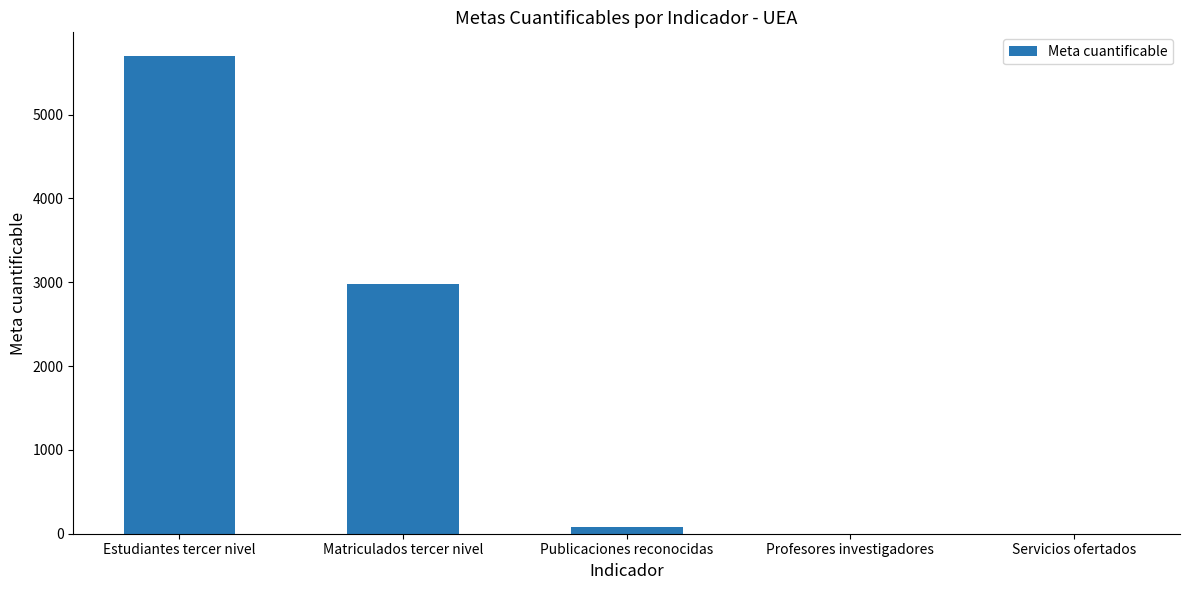

Where does the data first go above 85?

Estudiantes tercer nivel